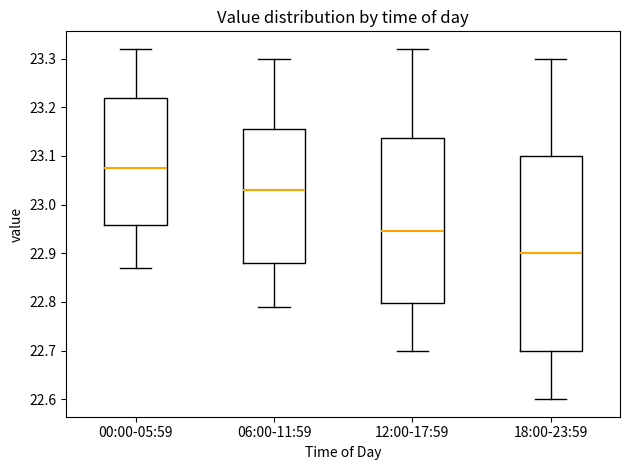

Where is the upper edge of the box for 00:00-05:59 on the y-axis? The values are not printed on the chart, so give them approximately, as read against the axis.

23.22